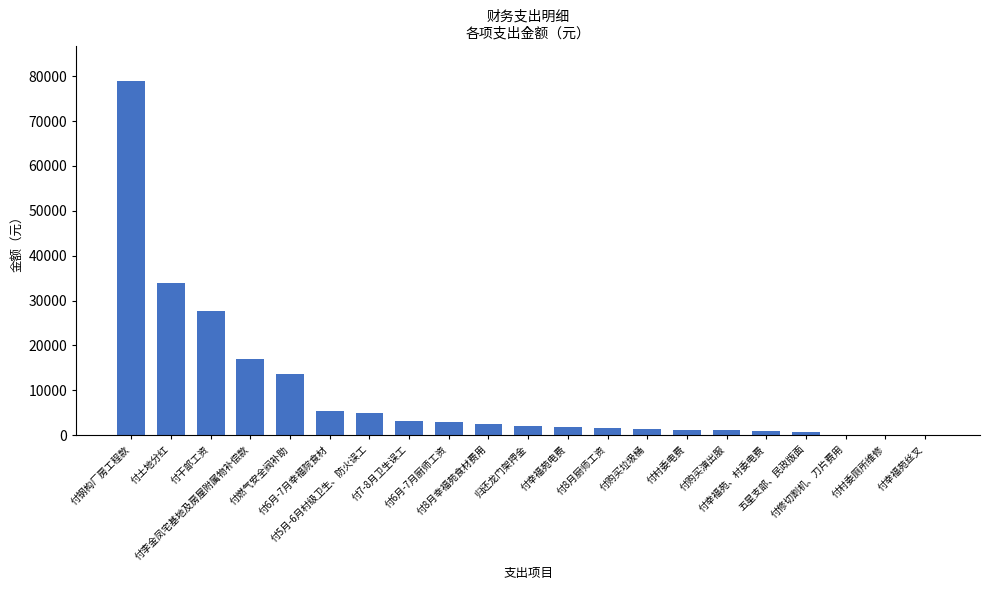

What is the sum of all values?

200645.1